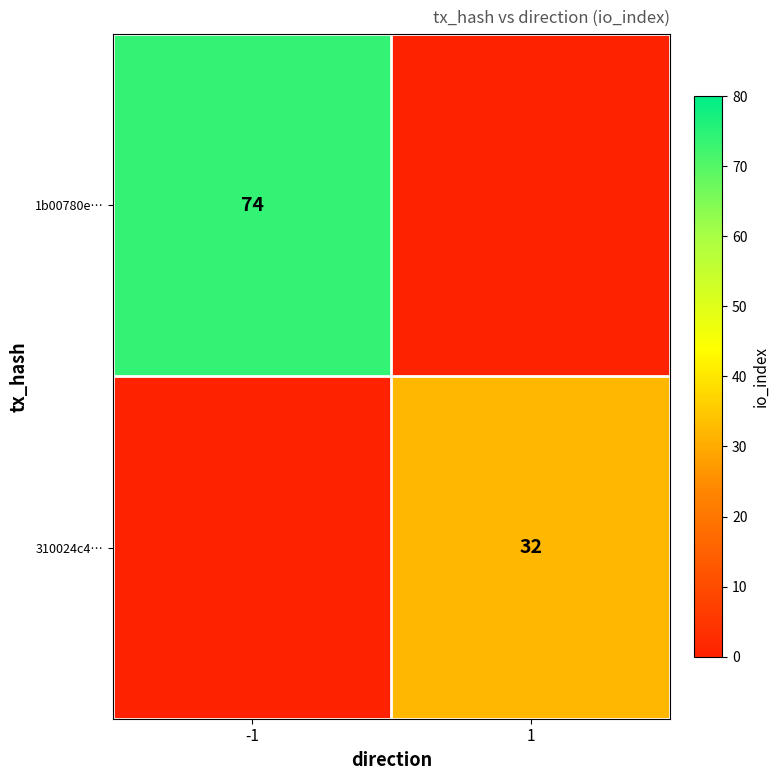

True or false: 310024c4… has a value of 55 at 1.

False